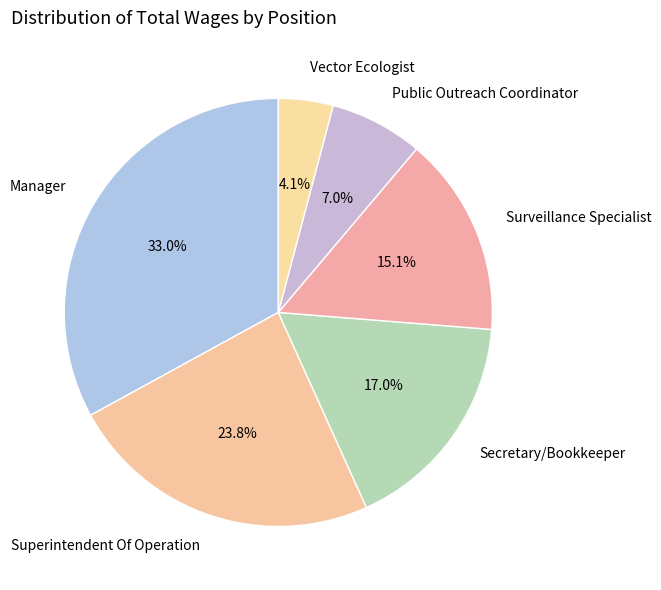

Combined, what portion of the pie is Manager and Surveillance Specialist?

48.1%